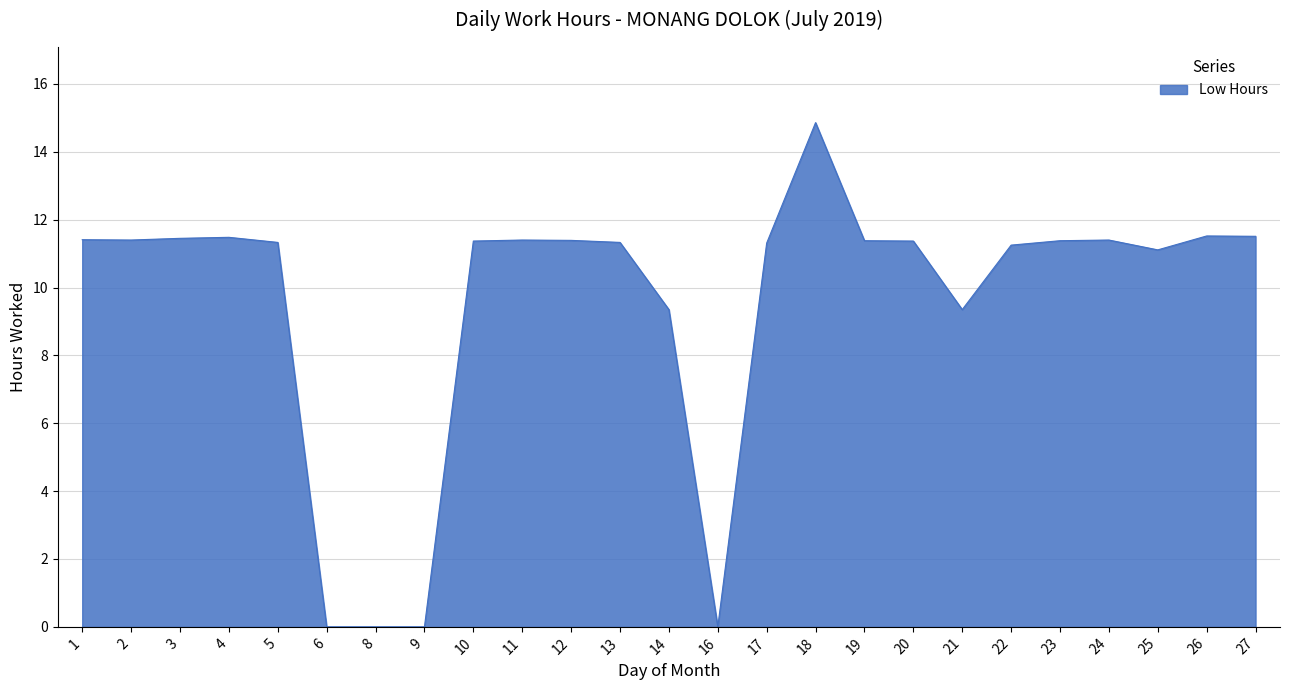

What is the difference between the maximum and minimum values?

14.9